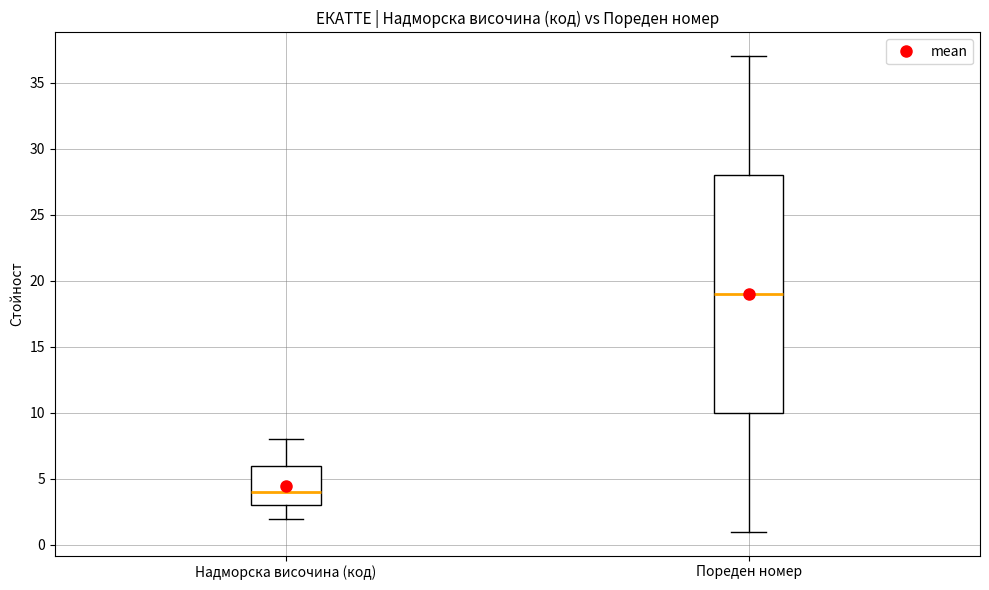

Which box has the highest median line?

Пореден номер